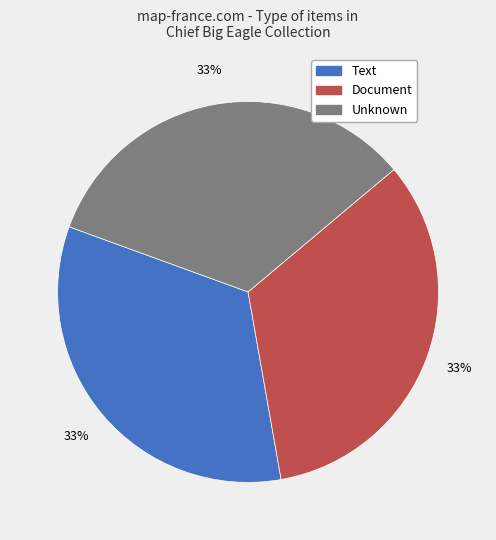

Does any single category account for the majority?

No